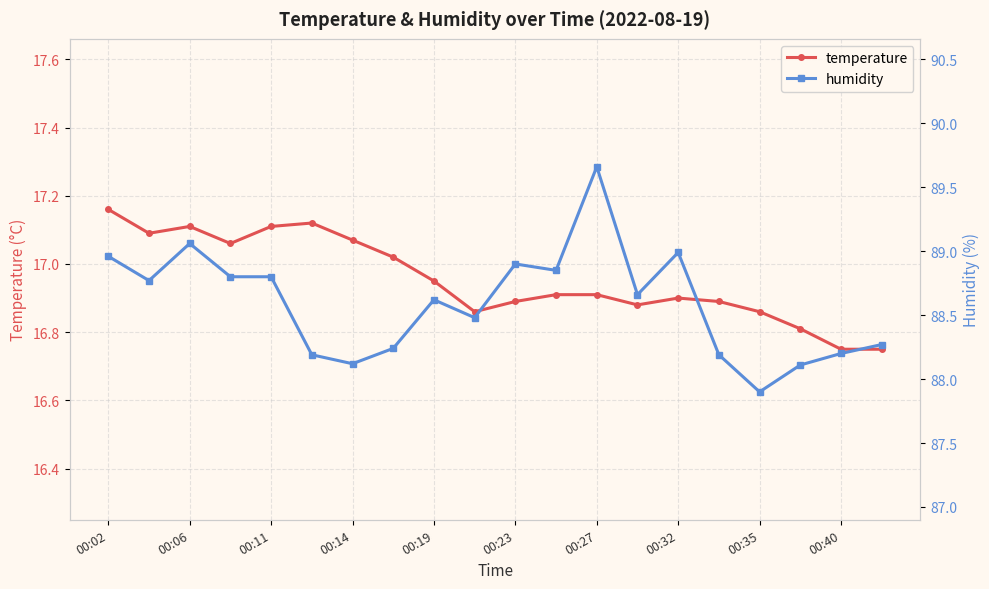

The value of temperature at 00:35 is 25.3. True or false?

False